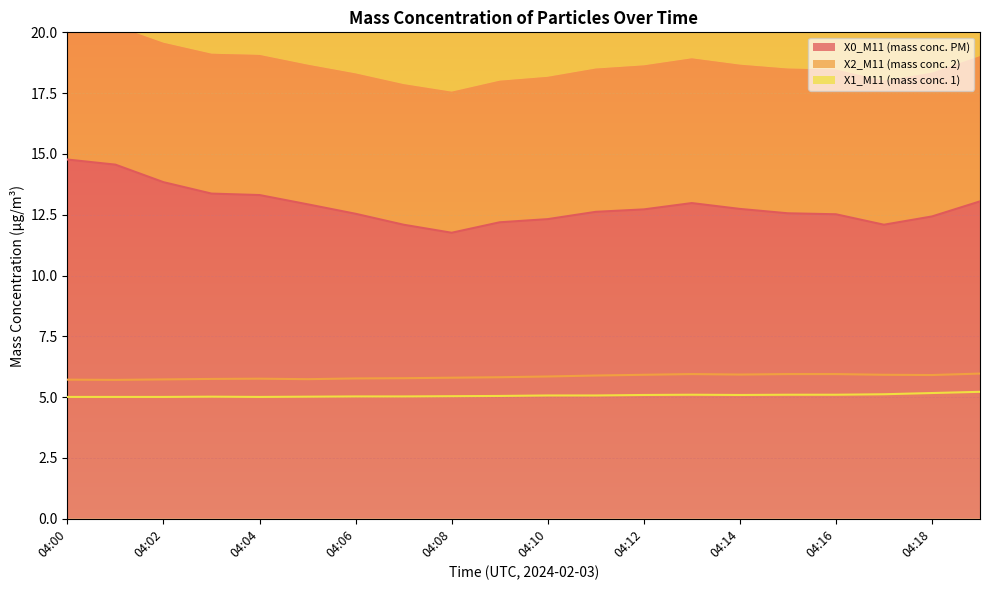

What are all the series names shown in the legend?

X0_M11 (mass conc. PM), X2_M11 (mass conc. 2), X1_M11 (mass conc. 1)